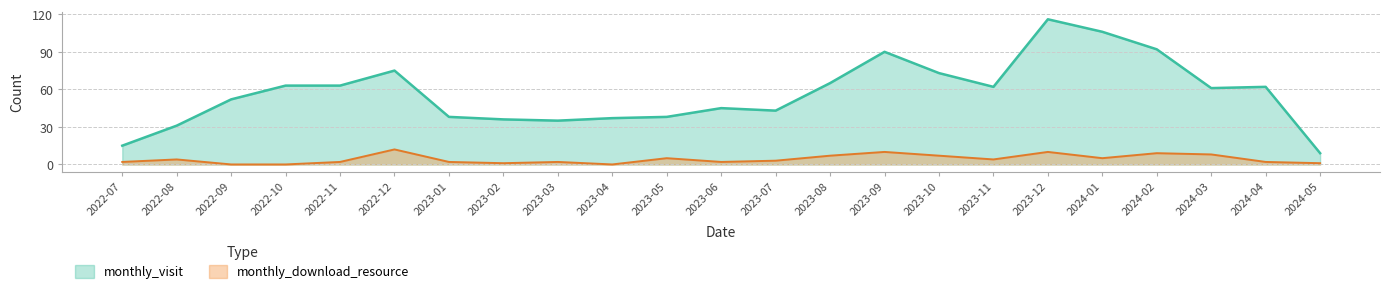

What is the sum of all monthly_visit values?

1307